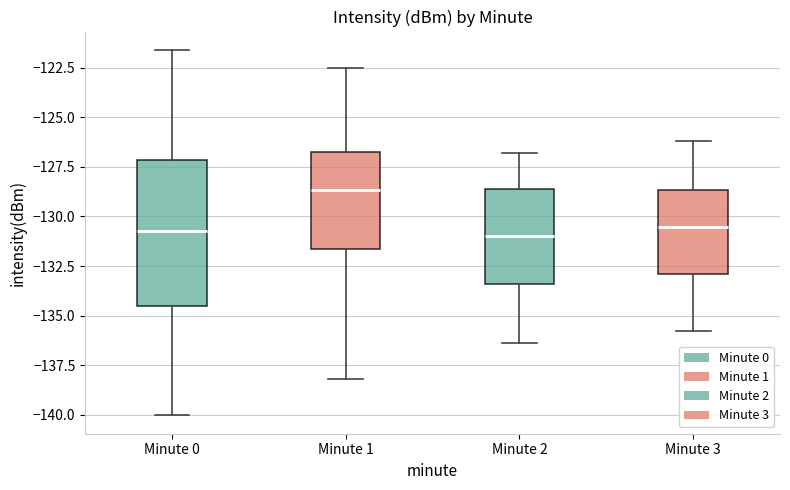

Comparing the boxes themselves (not the whiskers), which one is the tallest?

Minute 0